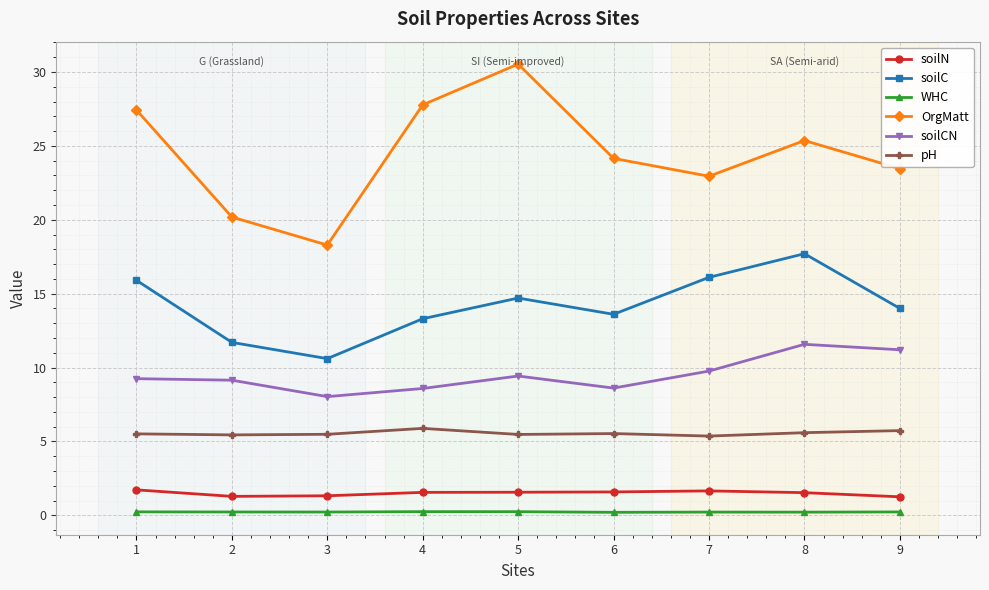

Is it true that WHC equals 0.2 at 3?

True